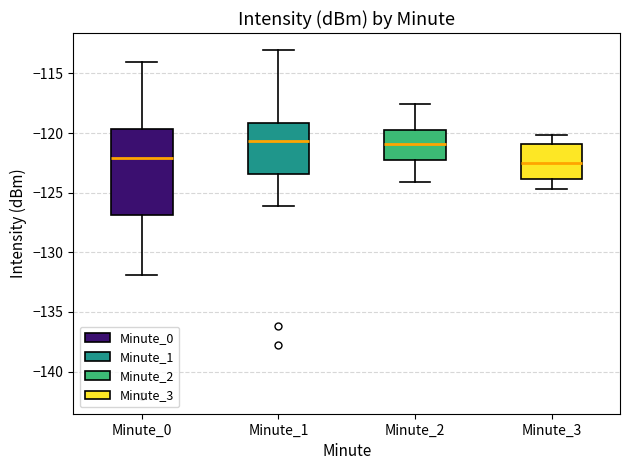

Where is the lower edge of the box for Minute_2 on the y-axis? The values are not printed on the chart, so give them approximately, as read against the axis.

-122.5